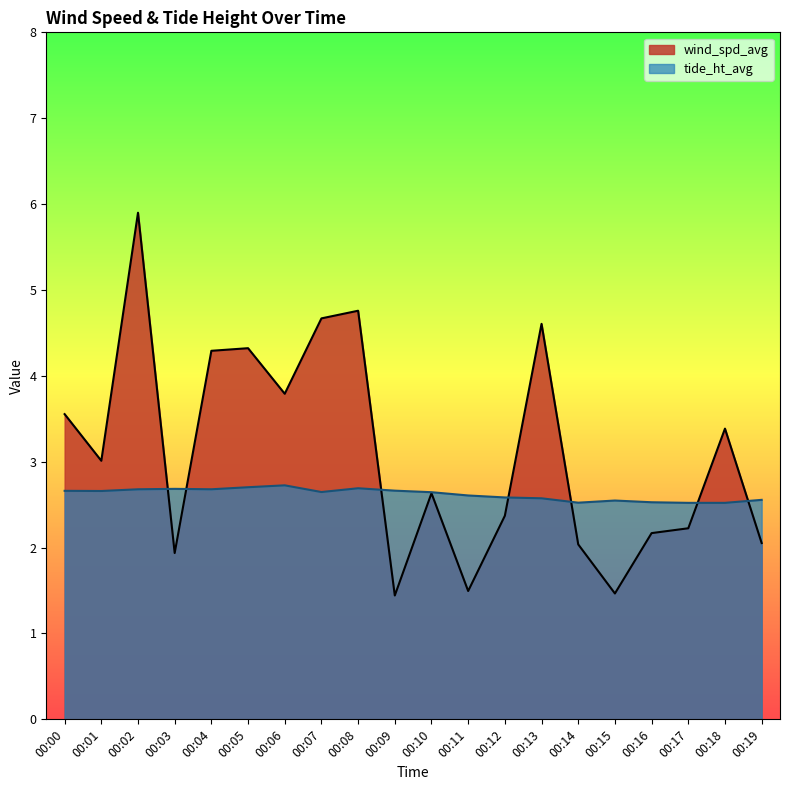

Where is tide_ht_avg nearest to the value 2?

00:17